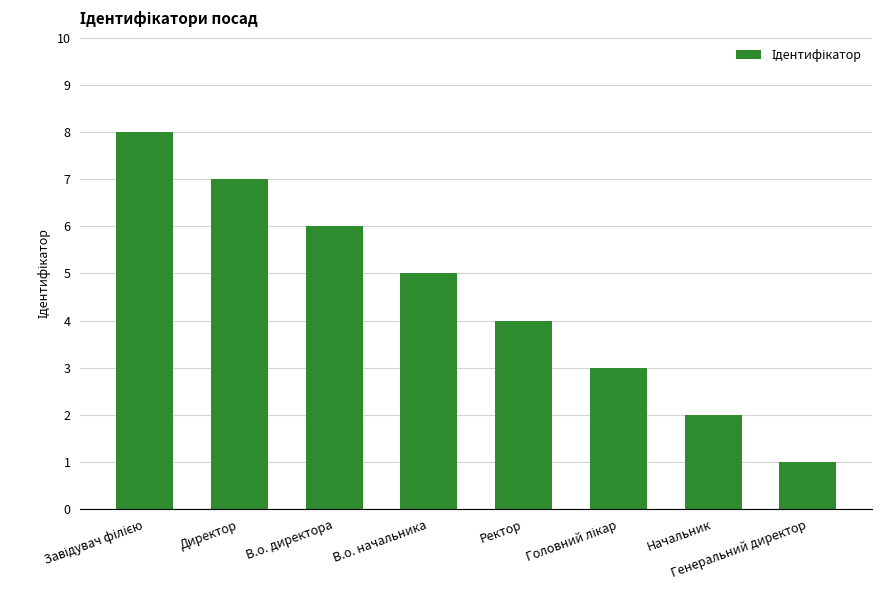

Read the value at В.о. директора.

6